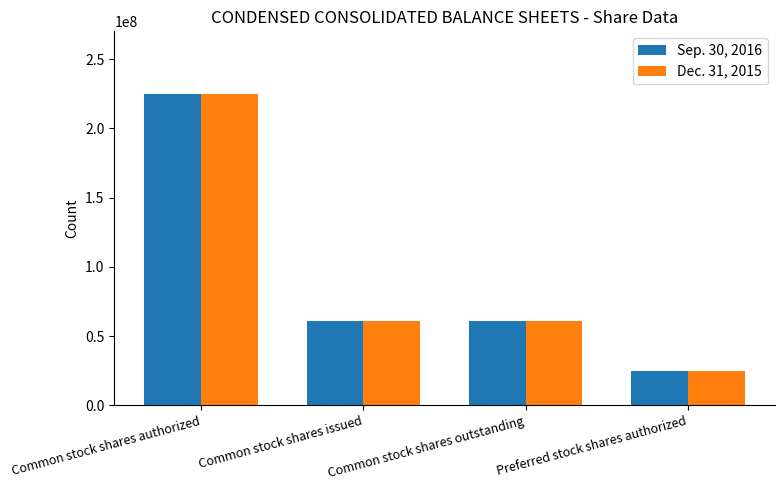

True or false: Sep. 30, 2016 has a value of 225000000 at Common stock shares authorized.

True